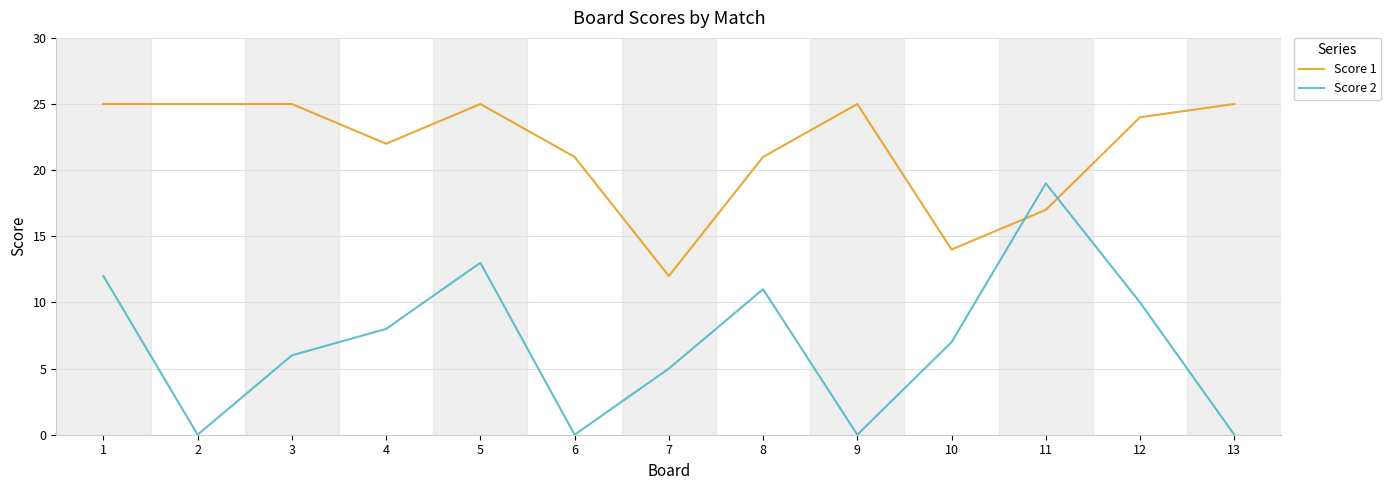

How many series are shown in this chart?

2